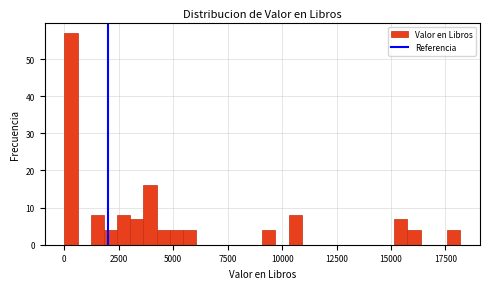

Read against the x-axis, roughly where is the centre of the tallest bar?

500